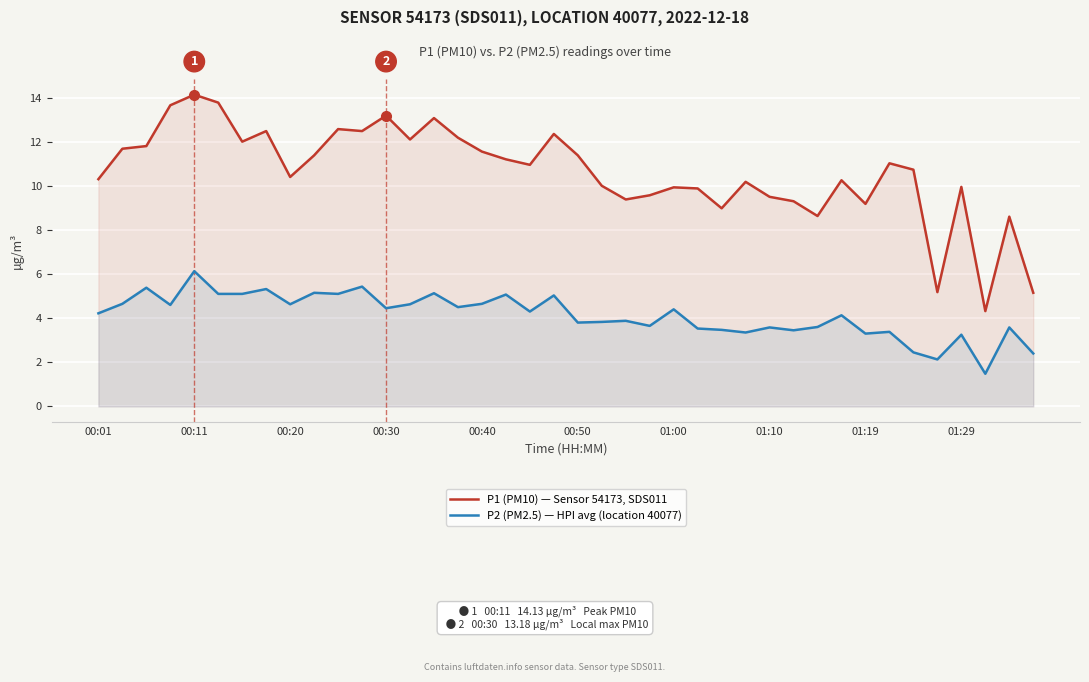

True or false: P2 (PM2.5) — HPI avg (location 40077) and P1 (PM10) — Sensor 54173, SDS011 cross at least once.

False